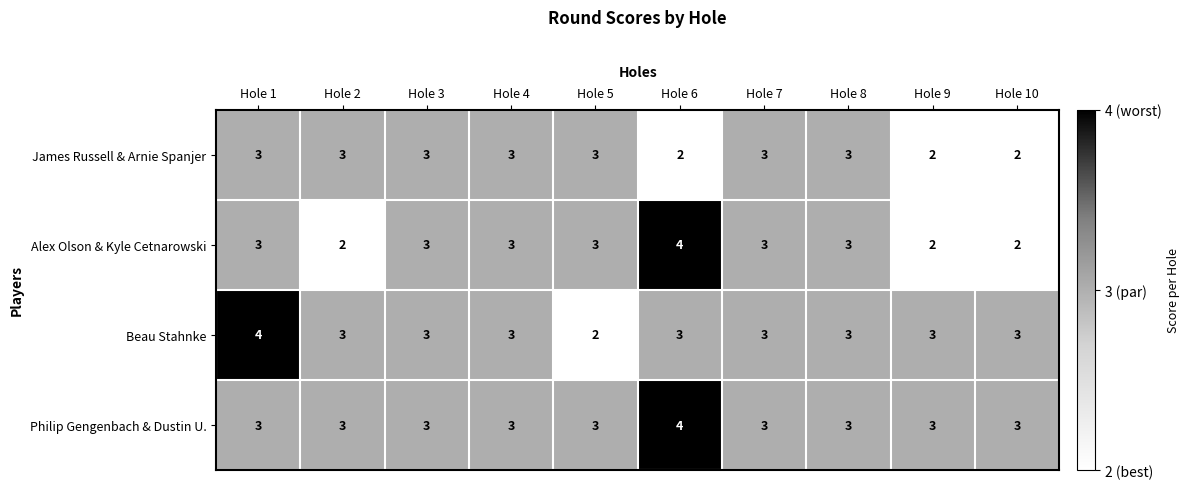

How many Beau Stahnke values are between 3 and 4?

9